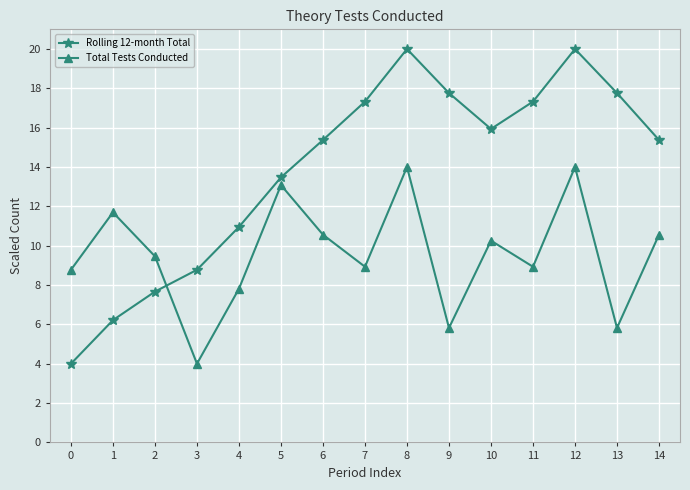

What is the approximate value of Total Tests Conducted at 2?

9.5